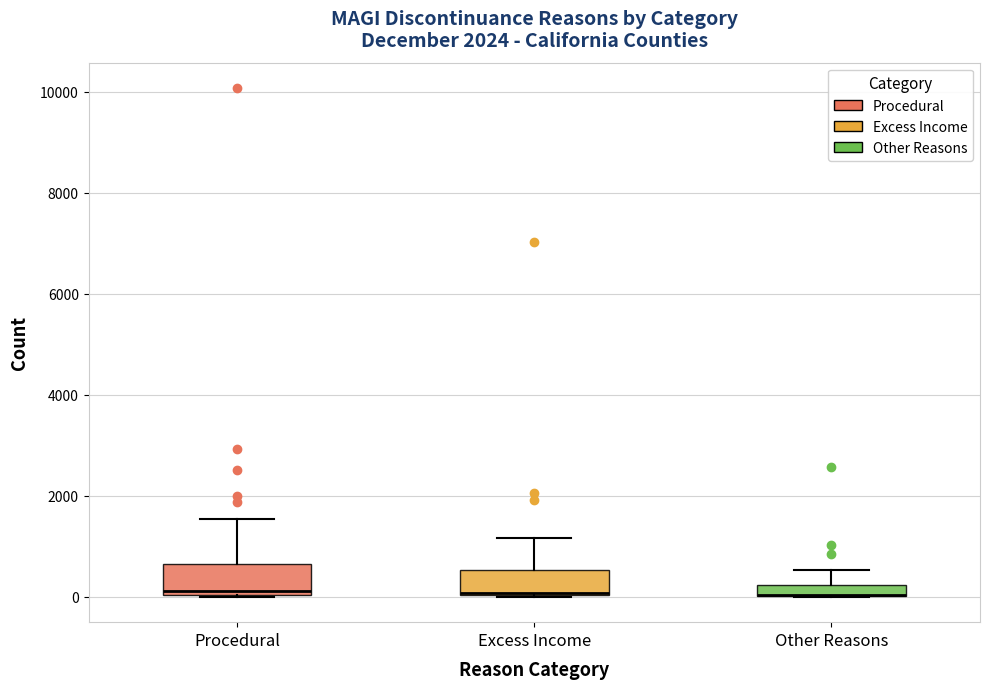

Where is the upper edge of the box for Other Reasons on the y-axis? The values are not printed on the chart, so give them approximately, as read against the axis.

200